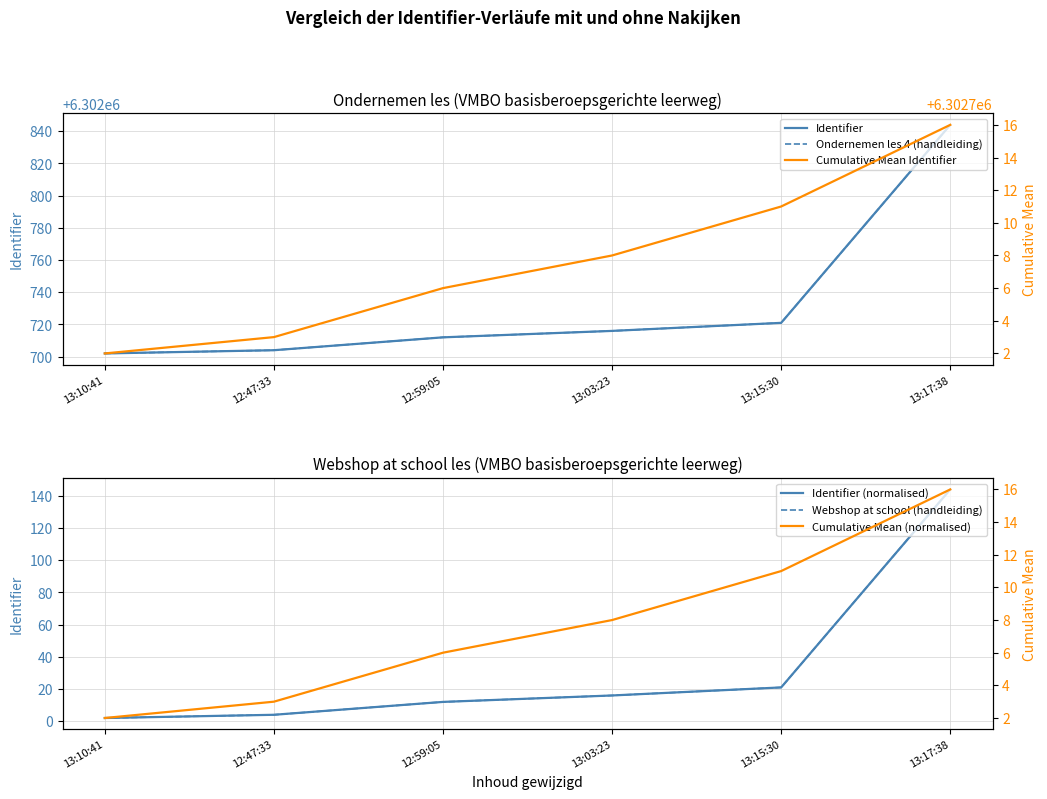

What is the label of the 6th point from the right?

13:10:41